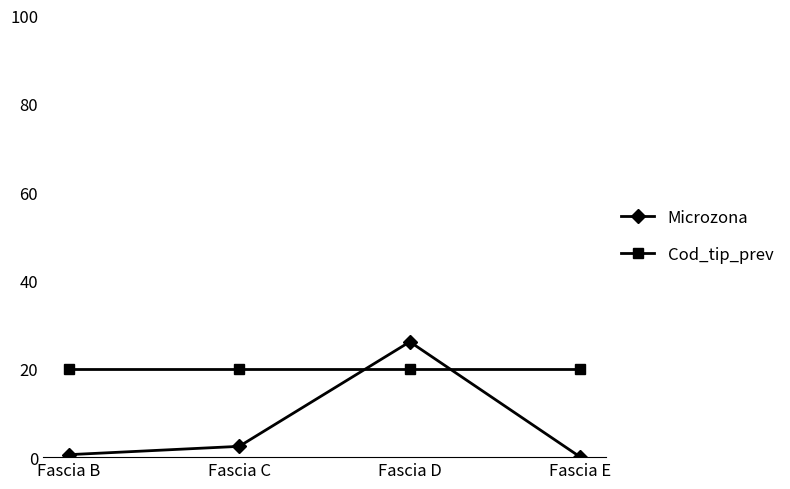

What is the sum of all Microzona values?

29.1